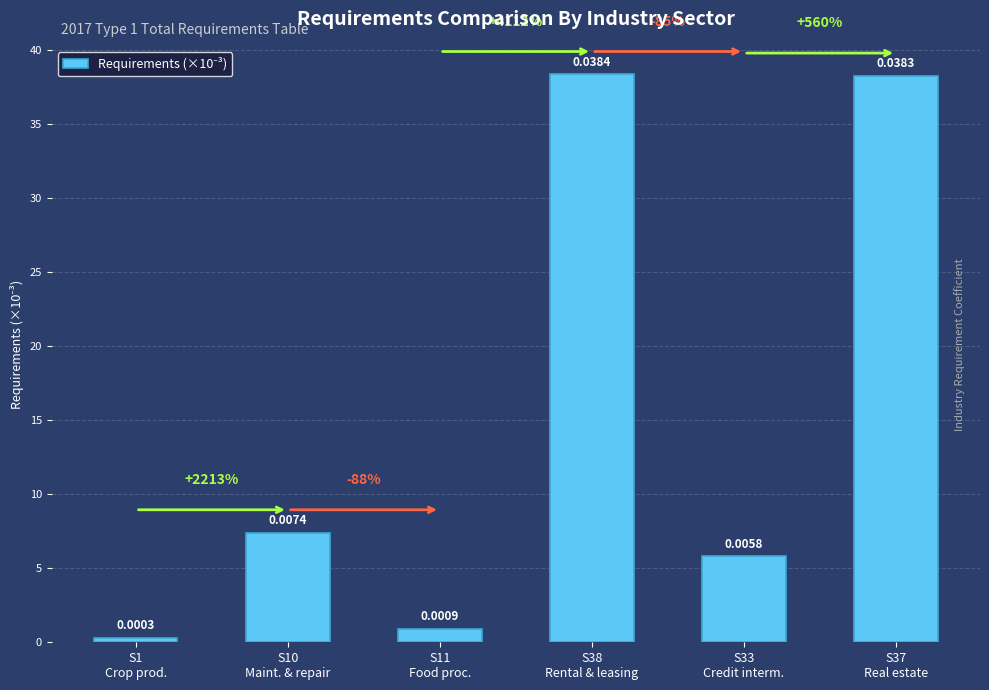

Are the bars horizontal?

No